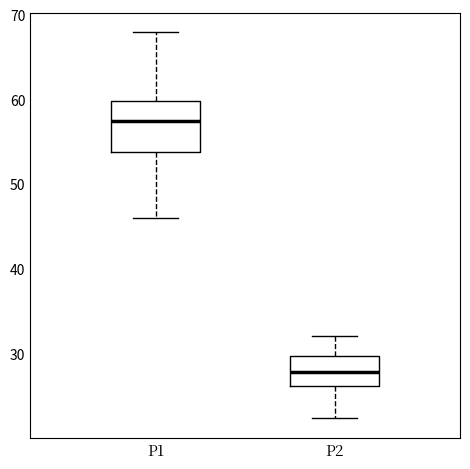

Where is the upper edge of the box for P2 on the y-axis? The values are not printed on the chart, so give them approximately, as read against the axis.

30